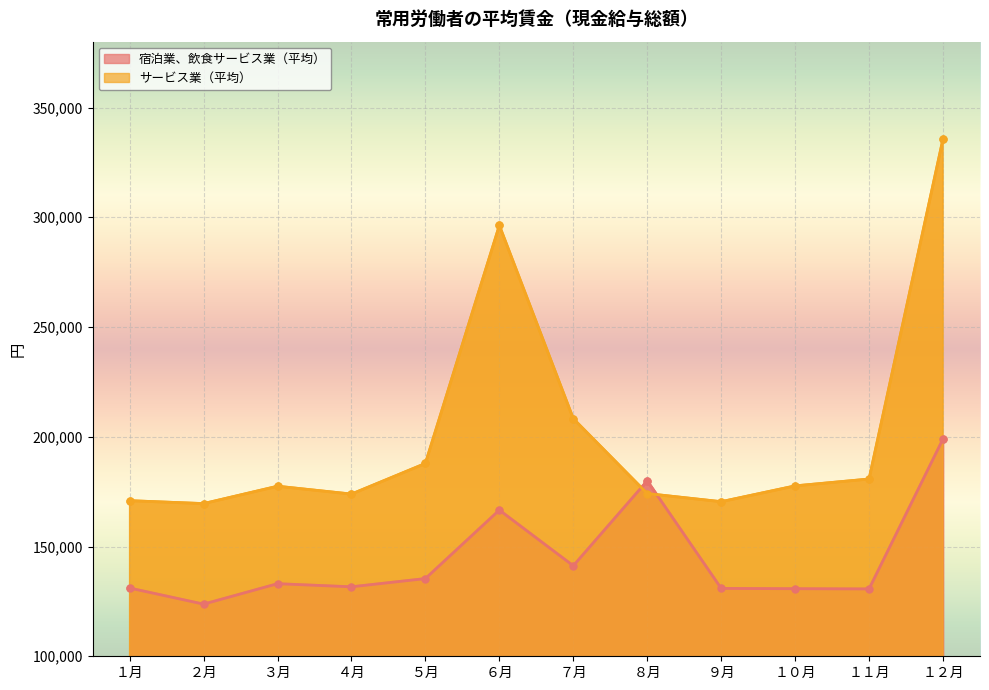

How many categories are shown in the chart?

12